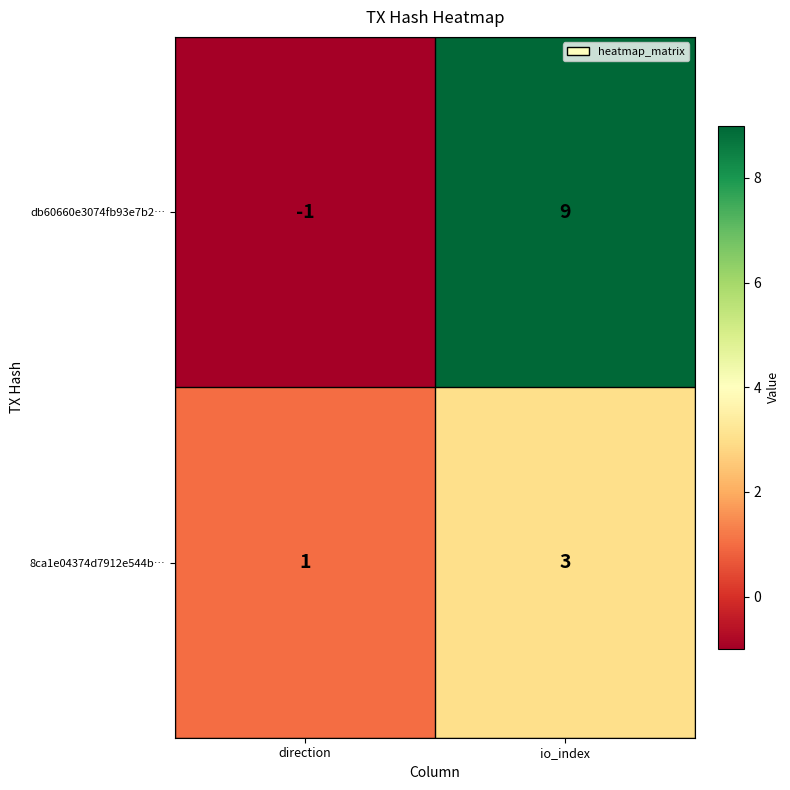

Between direction and io_index, which series saw the biggest shift?

db60660e3074fb93e7b2…